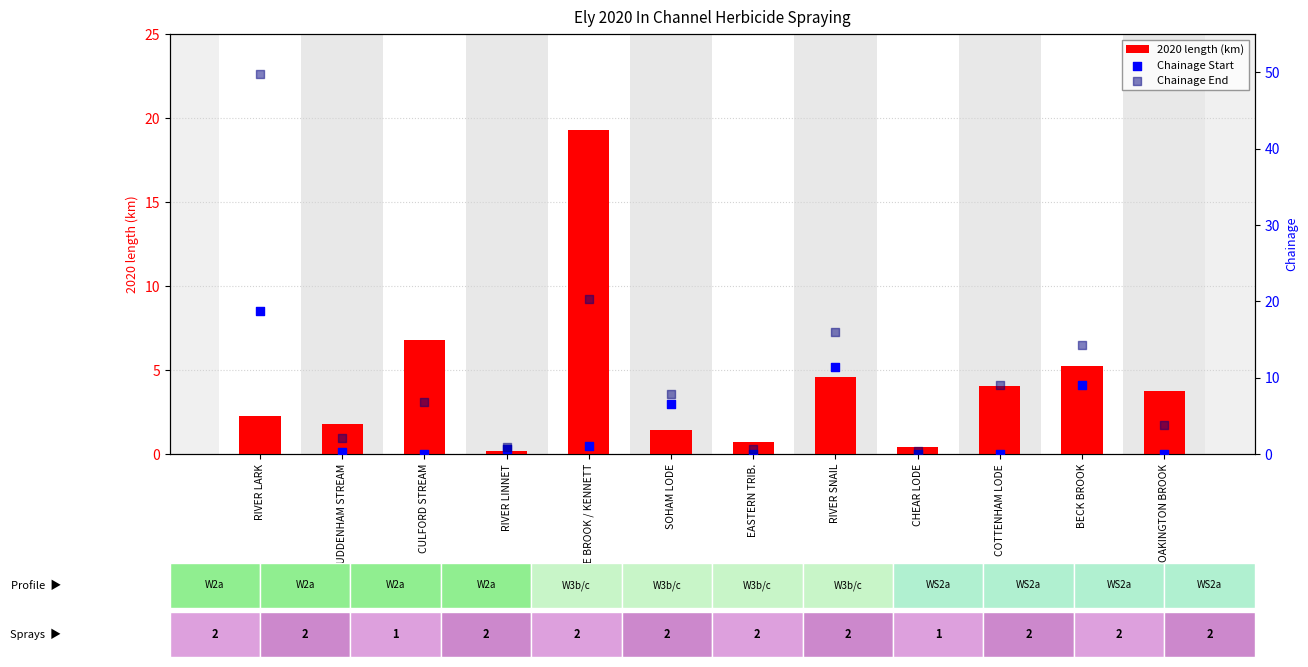

Which series contains the lowest Y value?

Chainage Start